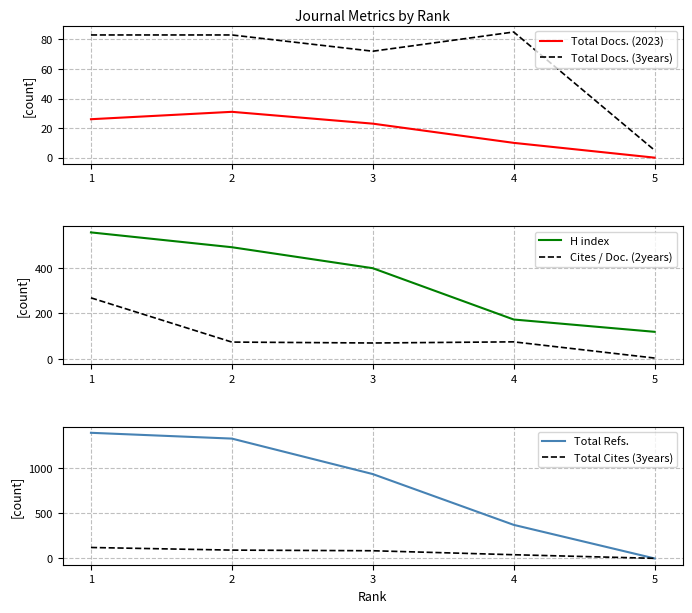

At how many categories does at least one series exceed 963?

2